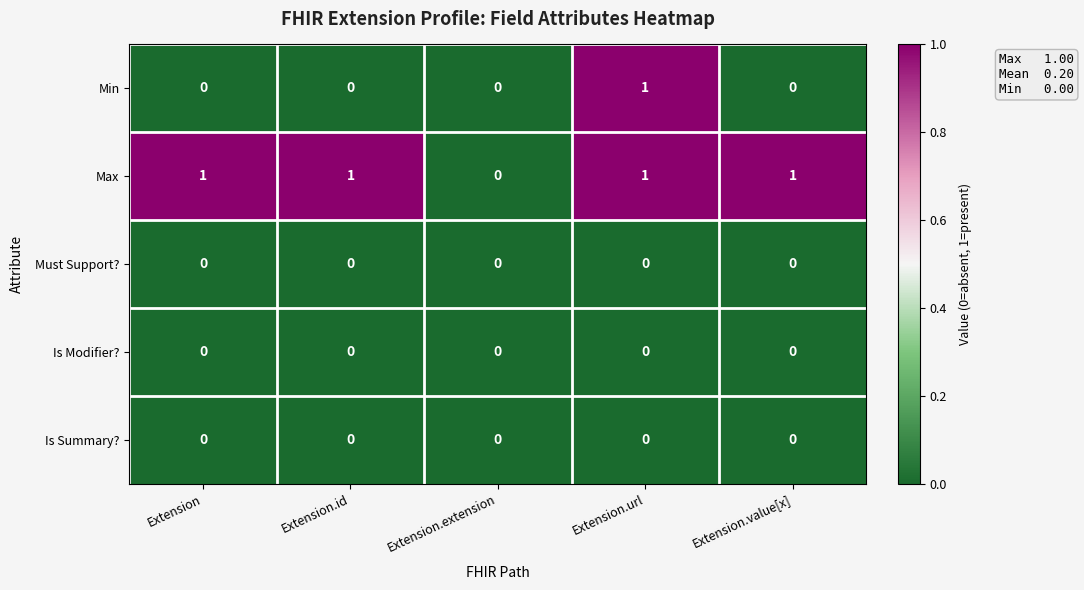

Is it true that Is Summary? equals 0 at Extension.id?

True